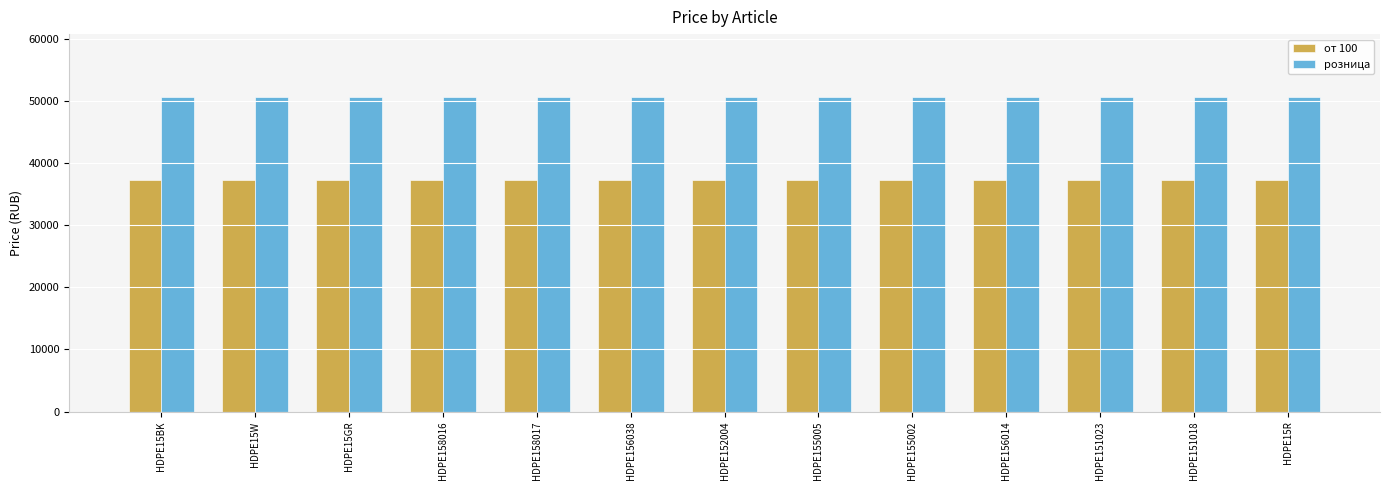

Is it true that от 100 equals 53924 at HDPE158017?

False